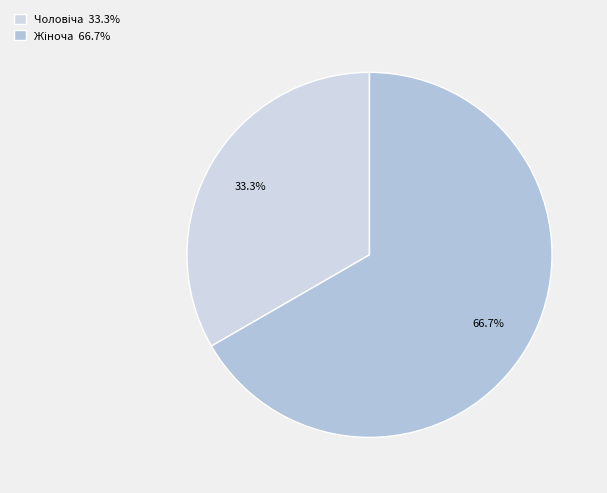

How many segments does this pie chart have?

2